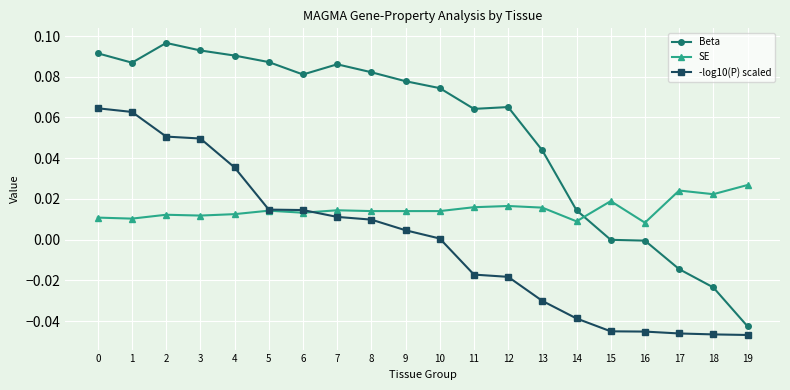

What is the sum of all Beta values?

1.1